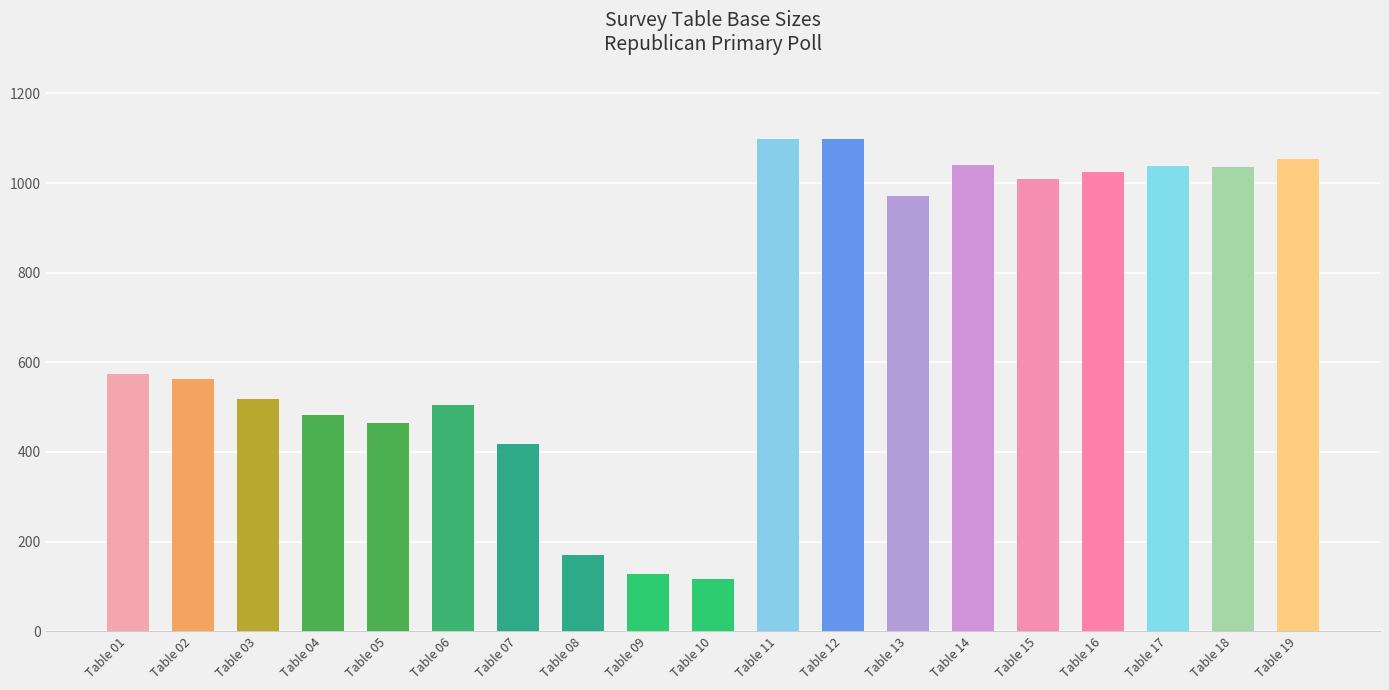

Is it true that the value at Table 13 is 972?

True